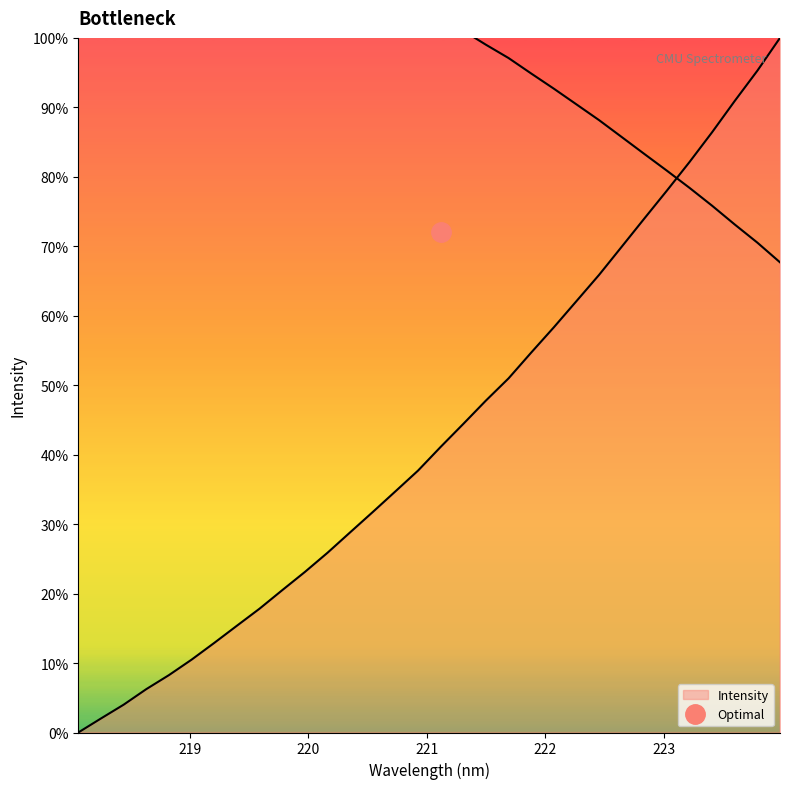

Which series ends up on top after the final intersection of x and y?

y